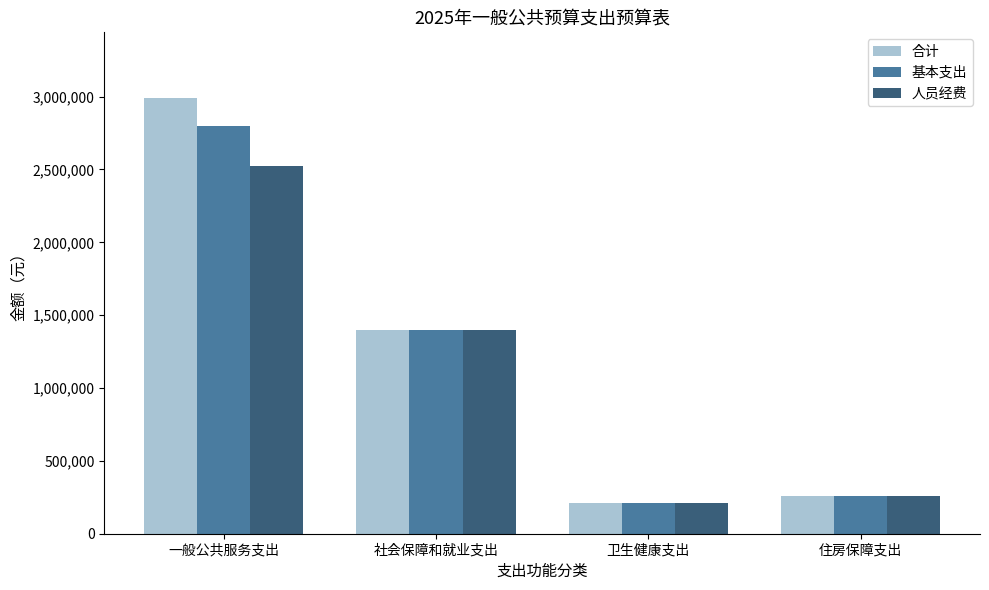

The 基本支出 series shows 2799315.2 at 一般公共服务支出. True or false?

True